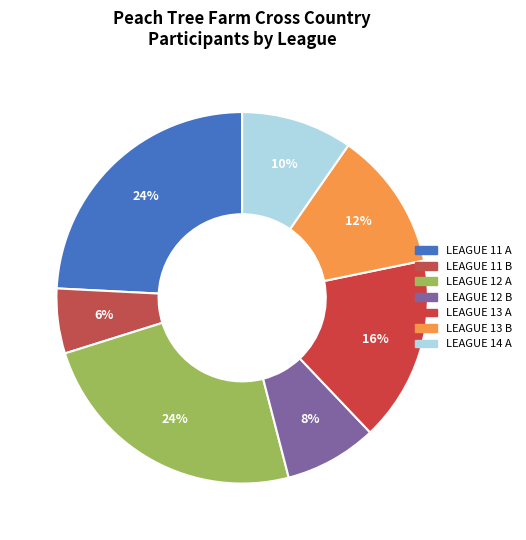

How many segments does this pie chart have?

7